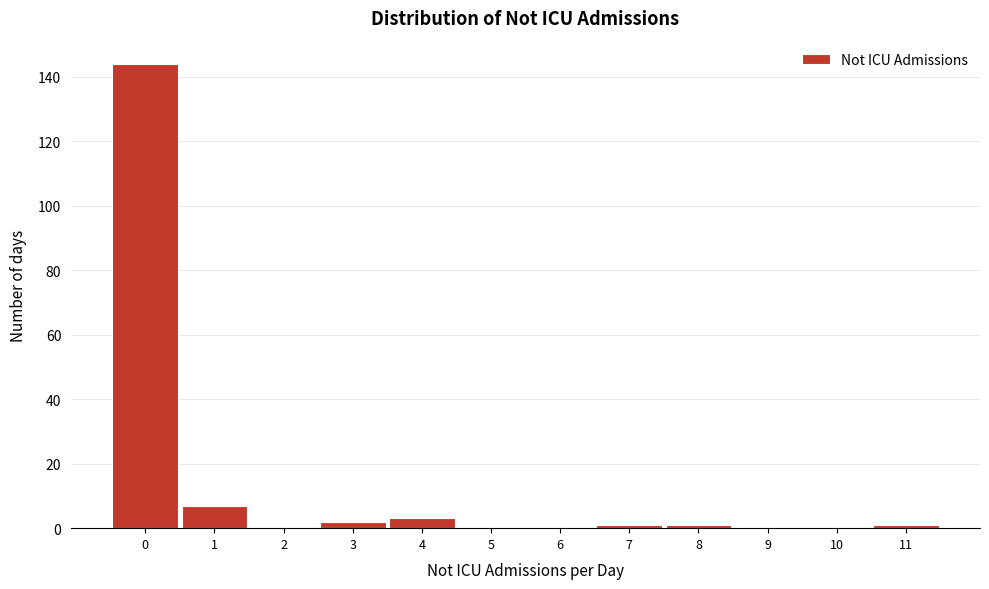

Reading left to right, transcribe this chart: for each bar, give the range it covers on the x-axis and its height. The values are not printed on the chart, so give them approximately, as read against the axis.

-0.5 to 0.5: 144
0.5 to 1.5: 8
1.5 to 2.5: 0
2.5 to 3.5: 2
3.5 to 4.5: 4
4.5 to 5.5: 0
5.5 to 6.5: 0
6.5 to 7.5: under 2
7.5 to 8.5: under 2
8.5 to 9.5: 0
9.5 to 10.5: 0
10.5 to 11.5: under 2